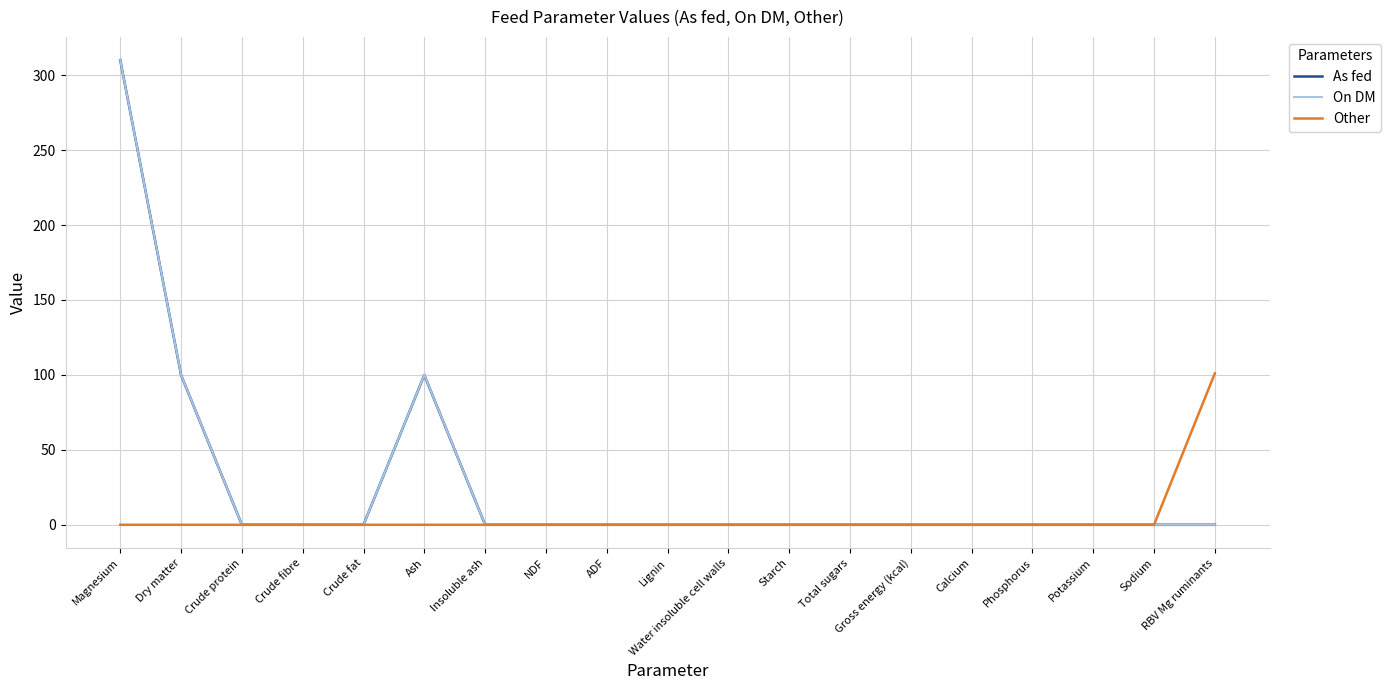

What is the sum of all As fed values?

509.8